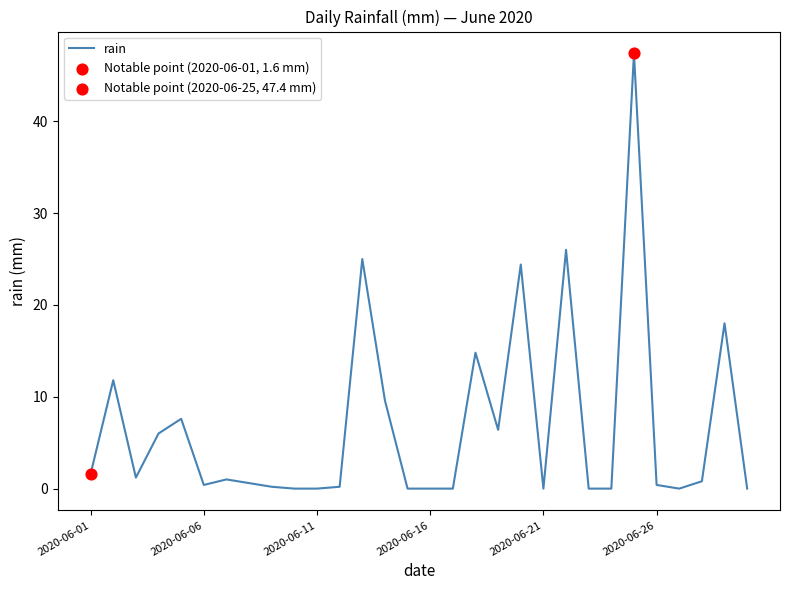

What is the difference between the maximum and minimum values?

47.4